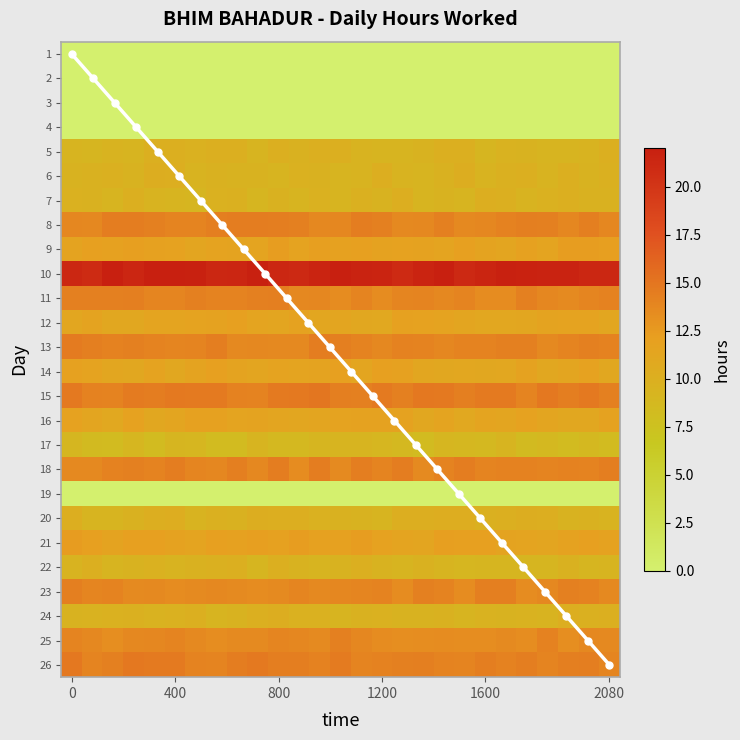

Reading right to left, list all the values displayed in this chart.

1: 0.0	0.0	0.0	0.0	0.0	0.0	0.0	0.0	0.0	0.0	0.0	0.0	0.0	0.0	0.0	0.0	0.0	0.0	0.0	0.0	0.0	0.0	0.0	0.0	0.0	0.0	0.0
2: 0.0	0.0	0.0	0.0	0.0	0.0	0.0	0.0	0.0	0.0	0.0	0.0	0.0	0.0	0.0	0.0	0.0	0.0	0.0	0.0	0.0	0.0	0.0	0.0	0.0	0.0	0.0
3: 0.0	0.0	0.0	0.0	0.0	0.0	0.0	0.0	0.0	0.0	0.0	0.0	0.0	0.0	0.0	0.0	0.0	0.0	0.0	0.0	0.0	0.0	0.0	0.0	0.0	0.0	0.0
4: 0.0	0.0	0.0	0.0	0.0	0.0	0.0	0.0	0.0	0.0	0.0	0.0	0.0	0.0	0.0	0.0	0.0	0.0	0.0	0.0	0.0	0.0	0.0	0.0	0.0	0.0	0.0
5: 9.6	9.6	9.6	9.6	9.6	9.6	9.6	9.6	9.6	9.6	9.6	9.6	9.6	9.6	9.6	9.6	9.6	9.6	9.6	9.6	9.6	9.6	9.6	9.6	9.6	9.6	9.6
6: 9.7	9.7	9.7	9.7	9.7	9.7	9.7	9.7	9.7	9.7	9.7	9.7	9.7	9.7	9.7	9.7	9.7	9.7	9.7	9.7	9.7	9.7	9.7	9.7	9.7	9.7	9.7
7: 9.6	9.6	9.6	9.6	9.6	9.6	9.6	9.6	9.6	9.6	9.6	9.6	9.6	9.6	9.6	9.6	9.6	9.6	9.6	9.6	9.6	9.6	9.6	9.6	9.6	9.6	9.6
8: 14.1	14.1	14.1	14.1	14.1	14.1	14.1	14.1	14.1	14.1	14.1	14.1	14.1	14.1	14.1	14.1	14.1	14.1	14.1	14.1	14.1	14.1	14.1	14.1	14.1	14.1	14.1
9: 11.8	11.8	11.8	11.8	11.8	11.8	11.8	11.8	11.8	11.8	11.8	11.8	11.8	11.8	11.8	11.8	11.8	11.8	11.8	11.8	11.8	11.8	11.8	11.8	11.8	11.8	11.8
10: 21.4	21.4	21.4	21.4	21.4	21.4	21.4	21.4	21.4	21.4	21.4	21.4	21.4	21.4	21.4	21.4	21.4	21.4	21.4	21.4	21.4	21.4	21.4	21.4	21.4	21.4	21.4
11: 13.9	13.9	13.9	13.9	13.9	13.9	13.9	13.9	13.9	13.9	13.9	13.9	13.9	13.9	13.9	13.9	13.9	13.9	13.9	13.9	13.9	13.9	13.9	13.9	13.9	13.9	13.9
12: 11.5	11.5	11.5	11.5	11.5	11.5	11.5	11.5	11.5	11.5	11.5	11.5	11.5	11.5	11.5	11.5	11.5	11.5	11.5	11.5	11.5	11.5	11.5	11.5	11.5	11.5	11.5
13: 14.1	14.1	14.1	14.1	14.1	14.1	14.1	14.1	14.1	14.1	14.1	14.1	14.1	14.1	14.1	14.1	14.1	14.1	14.1	14.1	14.1	14.1	14.1	14.1	14.1	14.1	14.1
14: 11.5	11.5	11.5	11.5	11.5	11.5	11.5	11.5	11.5	11.5	11.5	11.5	11.5	11.5	11.5	11.5	11.5	11.5	11.5	11.5	11.5	11.5	11.5	11.5	11.5	11.5	11.5
15: 14.4	14.4	14.4	14.4	14.4	14.4	14.4	14.4	14.4	14.4	14.4	14.4	14.4	14.4	14.4	14.4	14.4	14.4	14.4	14.4	14.4	14.4	14.4	14.4	14.4	14.4	14.4
16: 11.4	11.4	11.4	11.4	11.4	11.4	11.4	11.4	11.4	11.4	11.4	11.4	11.4	11.4	11.4	11.4	11.4	11.4	11.4	11.4	11.4	11.4	11.4	11.4	11.4	11.4	11.4
17: 8.8	8.8	8.8	8.8	8.8	8.8	8.8	8.8	8.8	8.8	8.8	8.8	8.8	8.8	8.8	8.8	8.8	8.8	8.8	8.8	8.8	8.8	8.8	8.8	8.8	8.8	8.8
18: 14.0	14.0	14.0	14.0	14.0	14.0	14.0	14.0	14.0	14.0	14.0	14.0	14.0	14.0	14.0	14.0	14.0	14.0	14.0	14.0	14.0	14.0	14.0	14.0	14.0	14.0	14.0
19: 0.0	0.0	0.0	0.0	0.0	0.0	0.0	0.0	0.0	0.0	0.0	0.0	0.0	0.0	0.0	0.0	0.0	0.0	0.0	0.0	0.0	0.0	0.0	0.0	0.0	0.0	0.0
20: 9.8	9.8	9.8	9.8	9.8	9.8	9.8	9.8	9.8	9.8	9.8	9.8	9.8	9.8	9.8	9.8	9.8	9.8	9.8	9.8	9.8	9.8	9.8	9.8	9.8	9.8	9.8
21: 11.9	11.9	11.9	11.9	11.9	11.9	11.9	11.9	11.9	11.9	11.9	11.9	11.9	11.9	11.9	11.9	11.9	11.9	11.9	11.9	11.9	11.9	11.9	11.9	11.9	11.9	11.9
22: 9.5	9.5	9.5	9.5	9.5	9.5	9.5	9.5	9.5	9.5	9.5	9.5	9.5	9.5	9.5	9.5	9.5	9.5	9.5	9.5	9.5	9.5	9.5	9.5	9.5	9.5	9.5
23: 13.9	13.9	13.9	13.9	13.9	13.9	13.9	13.9	13.9	13.9	13.9	13.9	13.9	13.9	13.9	13.9	13.9	13.9	13.9	13.9	13.9	13.9	13.9	13.9	13.9	13.9	13.9
24: 9.8	9.8	9.8	9.8	9.8	9.8	9.8	9.8	9.8	9.8	9.8	9.8	9.8	9.8	9.8	9.8	9.8	9.8	9.8	9.8	9.8	9.8	9.8	9.8	9.8	9.8	9.8
25: 13.7	13.7	13.7	13.7	13.7	13.7	13.7	13.7	13.7	13.7	13.7	13.7	13.7	13.7	13.7	13.7	13.7	13.7	13.7	13.7	13.7	13.7	13.7	13.7	13.7	13.7	13.7
26: 14.3	14.3	14.3	14.3	14.3	14.3	14.3	14.3	14.3	14.3	14.3	14.3	14.3	14.3	14.3	14.3	14.3	14.3	14.3	14.3	14.3	14.3	14.3	14.3	14.3	14.3	14.3